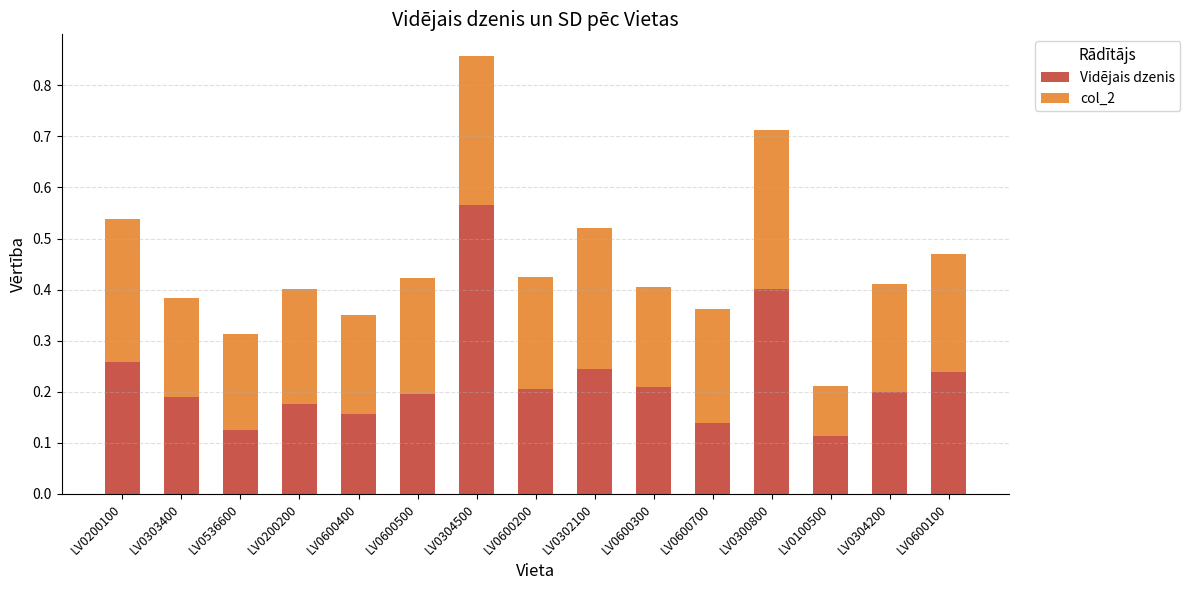

Does the chart contain stacked bars?

Yes